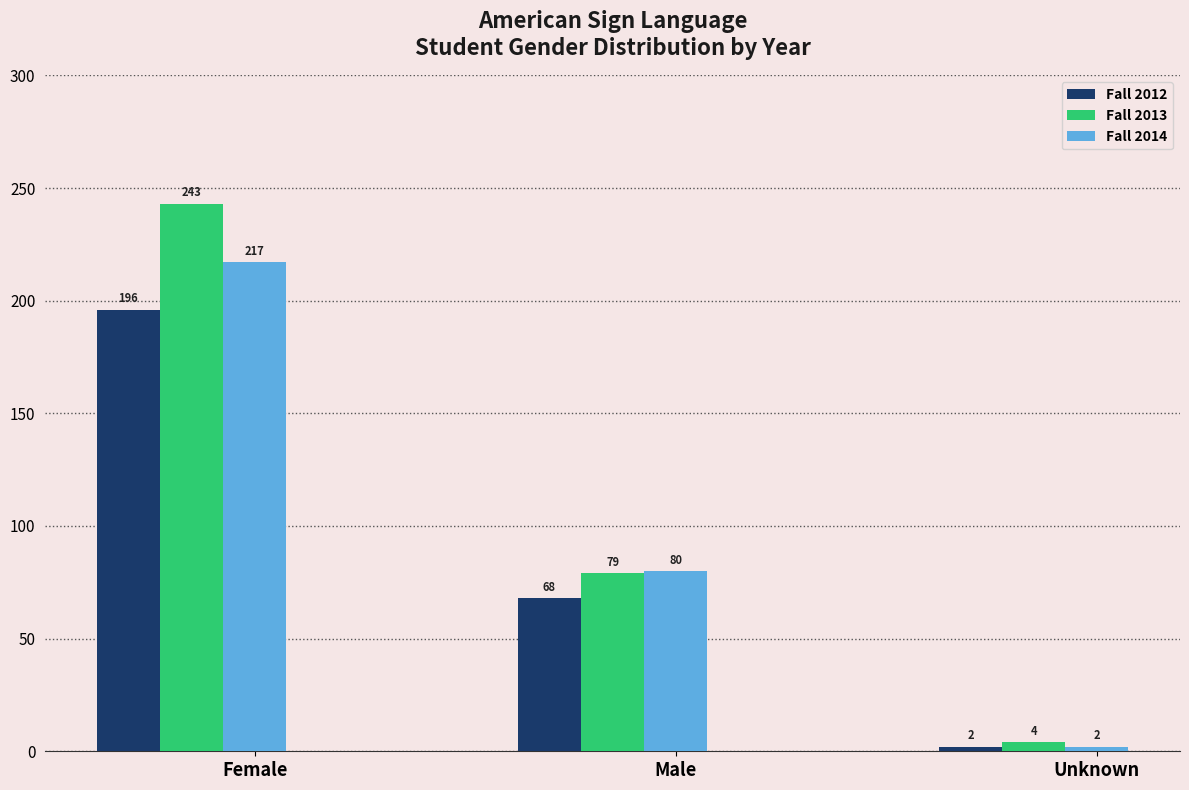

Are the bars horizontal?

No